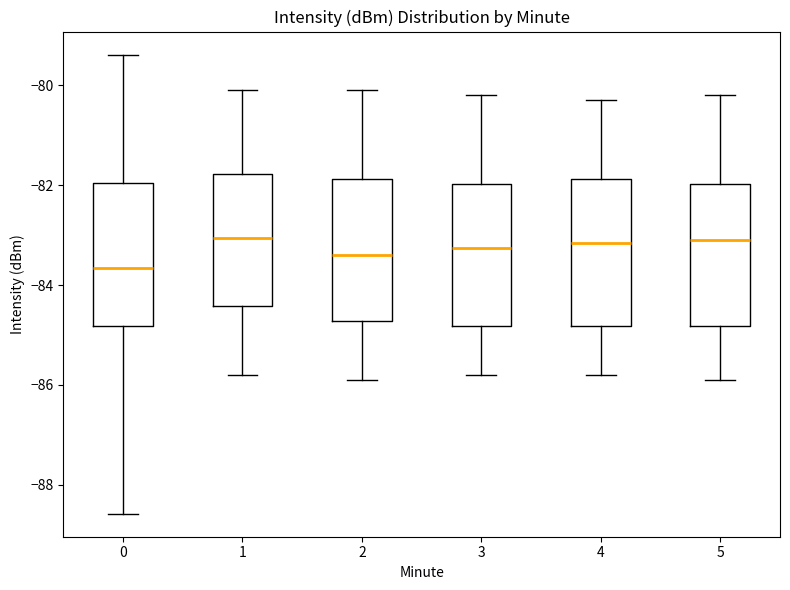

Which box's median line is the lowest?

0